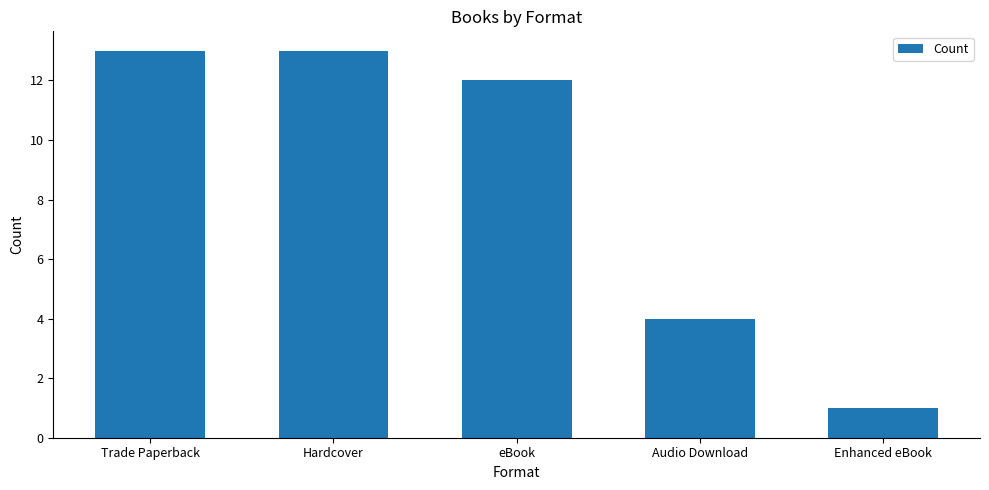

Between Hardcover and eBook, which is larger?

Hardcover